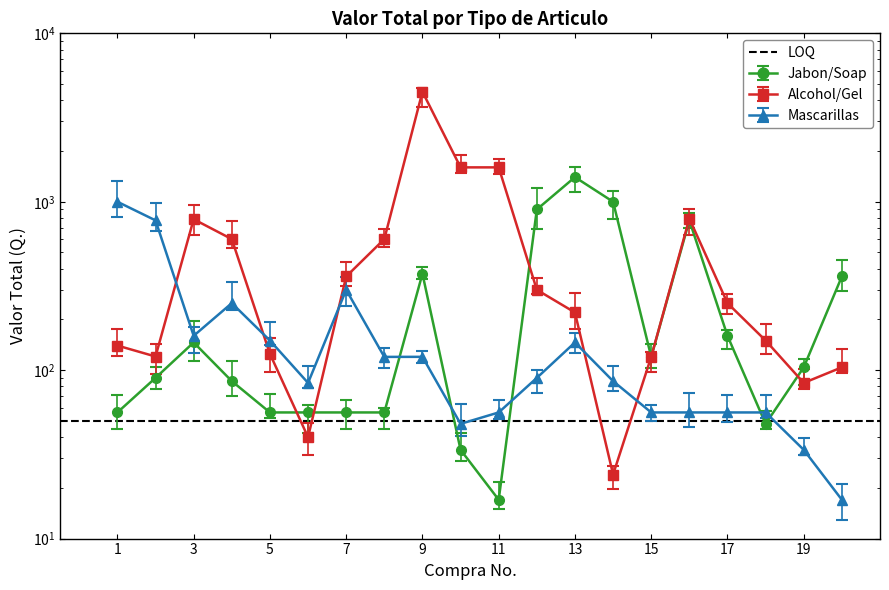

What is the maximum value for Jabon/Soap?

1400.0